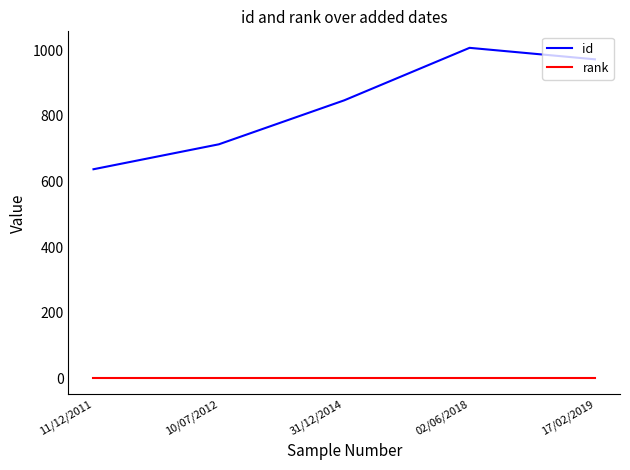

Which series has the largest total across all categories?

id